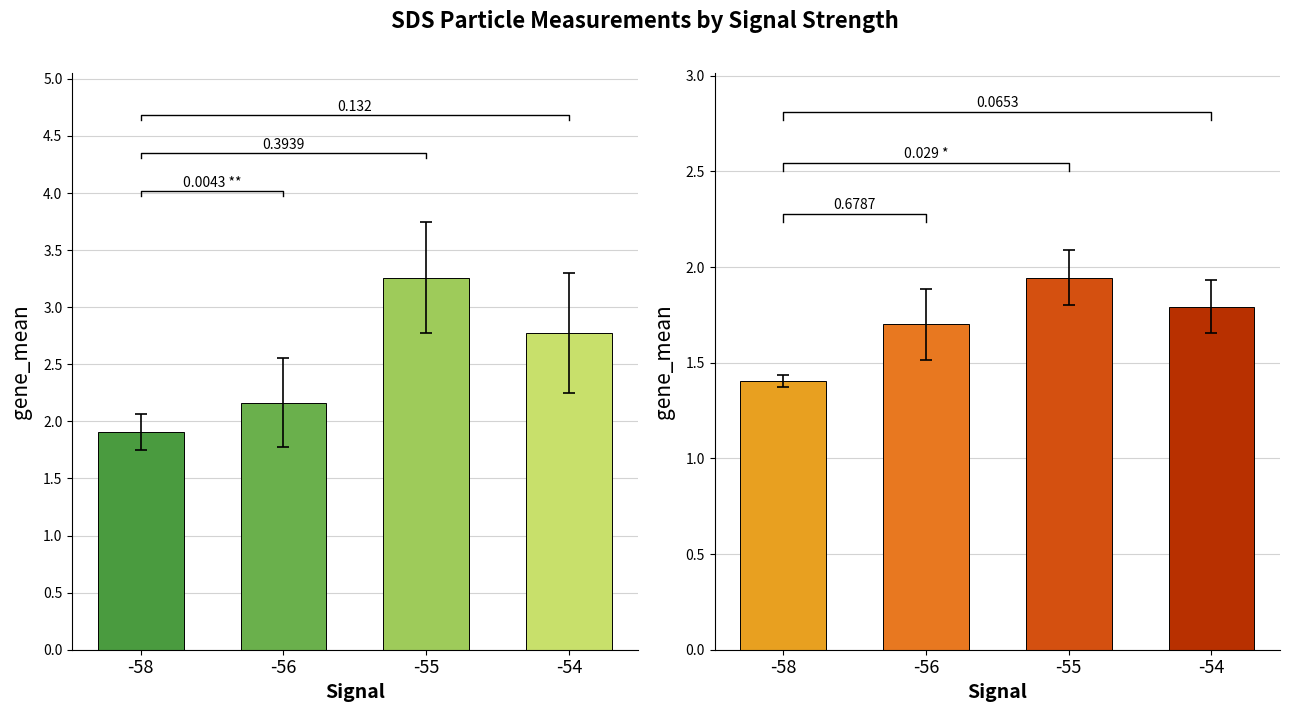

Does the chart contain any negative values?

No